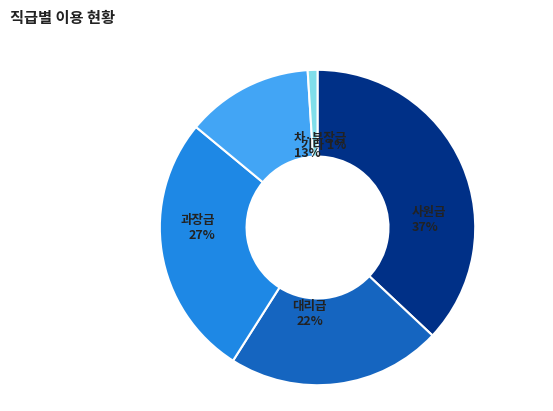

Is it true that High Voltage Mask is 1% of the pie?

False